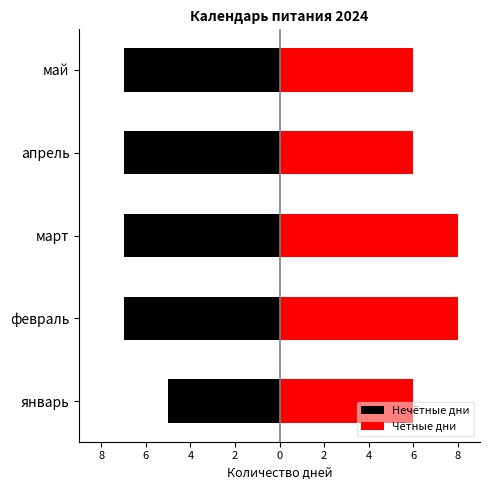

How many data points does each series have?

5